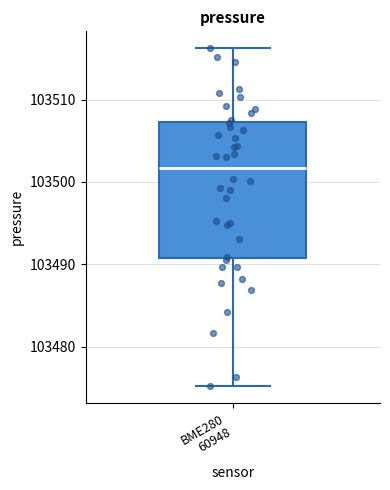

Where does the upper whisker of the box for BME280 60948 end on the y-axis? The values are not printed on the chart, so give them approximately, as read against the axis.

103516